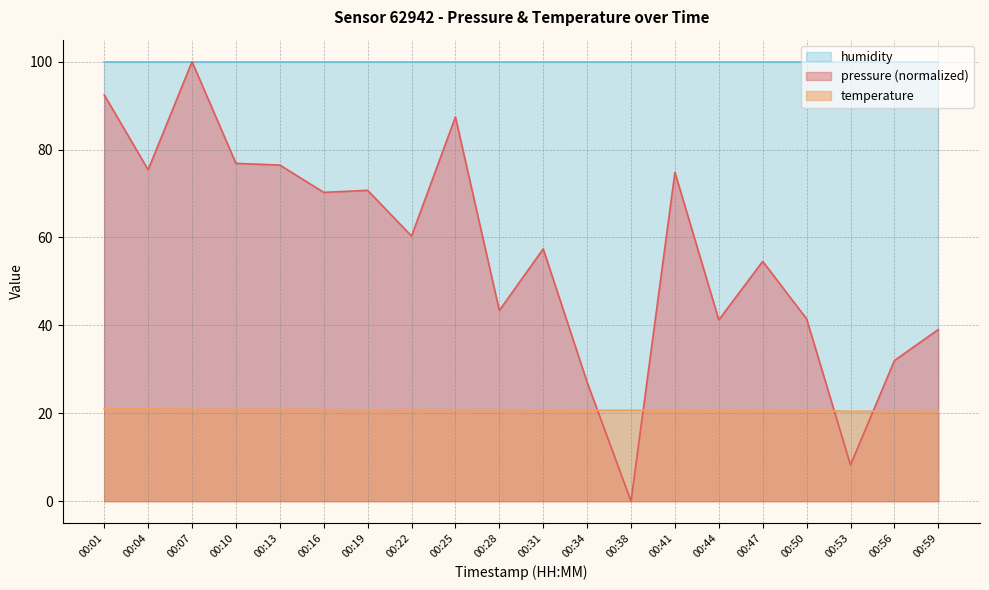

How many times do temperature and pressure cross each other?

4